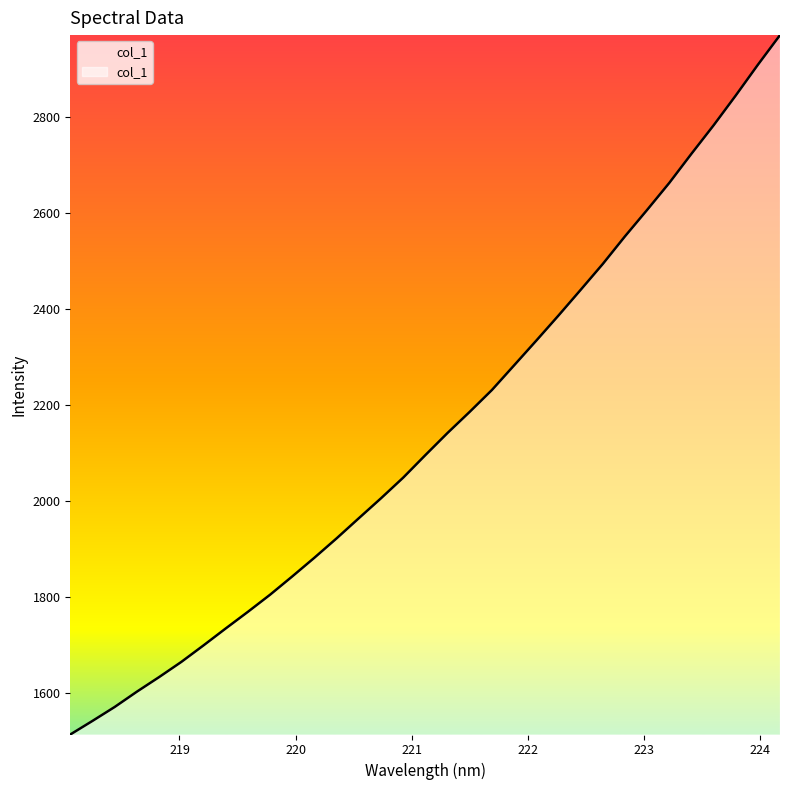

What is the difference between the maximum and minimum values?

1456.5